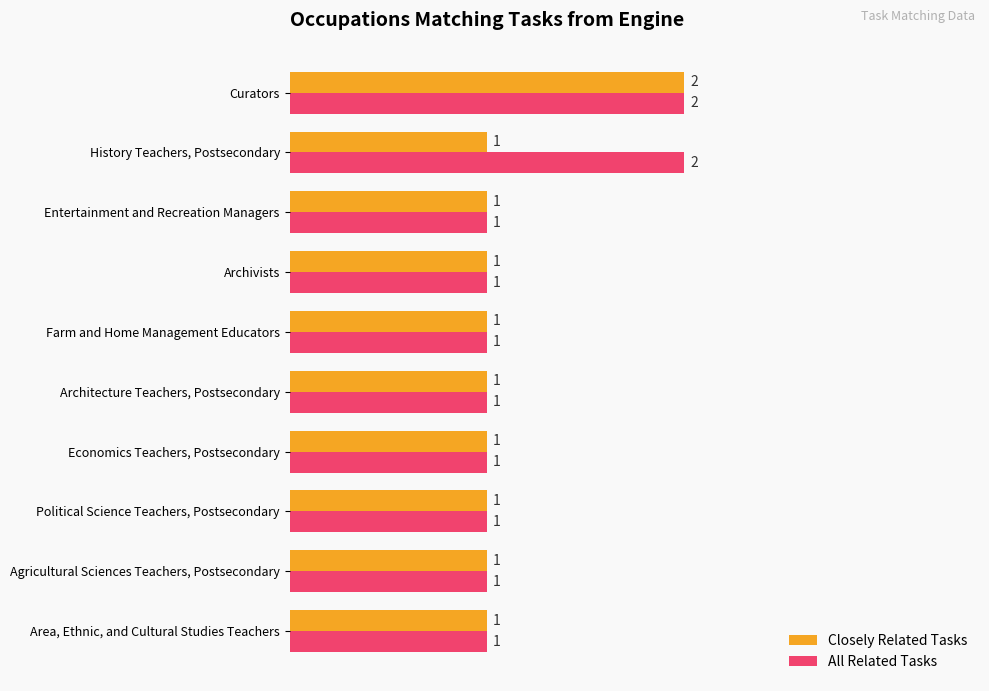

Count the All Related Tasks values in the range 1 to 2.

10